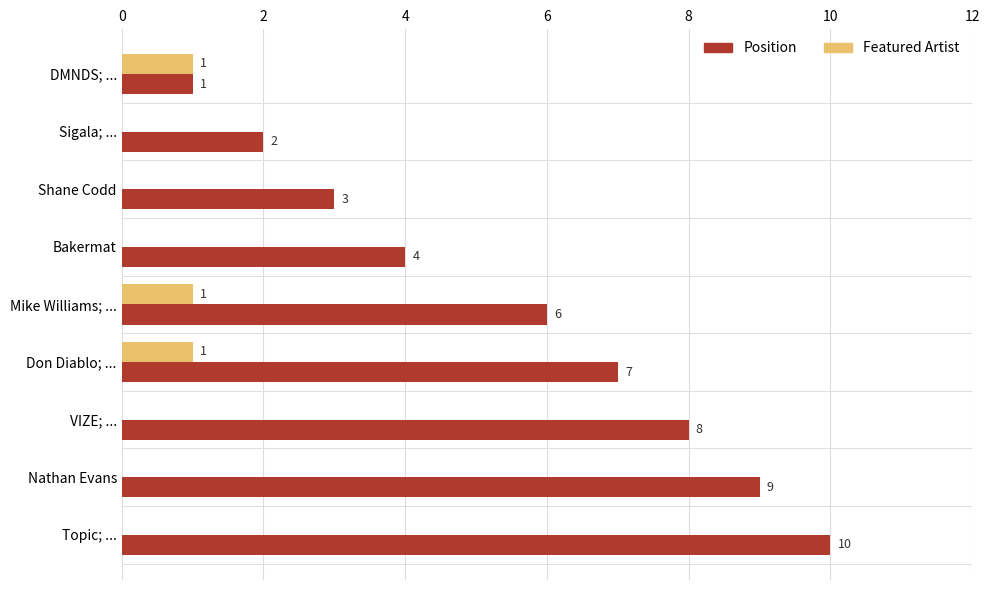

How many positive values does the Featured Artist series have?

3